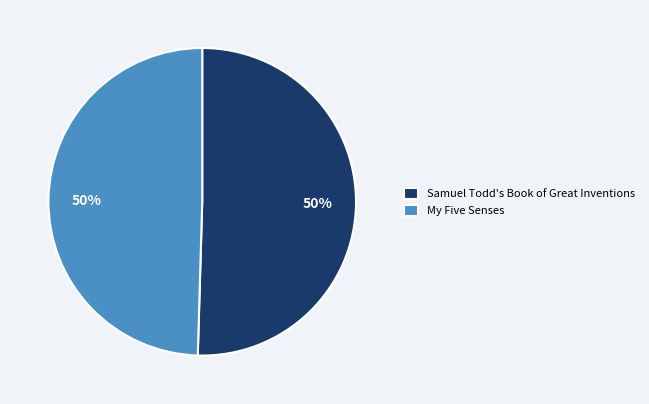

What percentage is the Samuel Todd's Book of Great Inventions slice, to the nearest percent?

50%